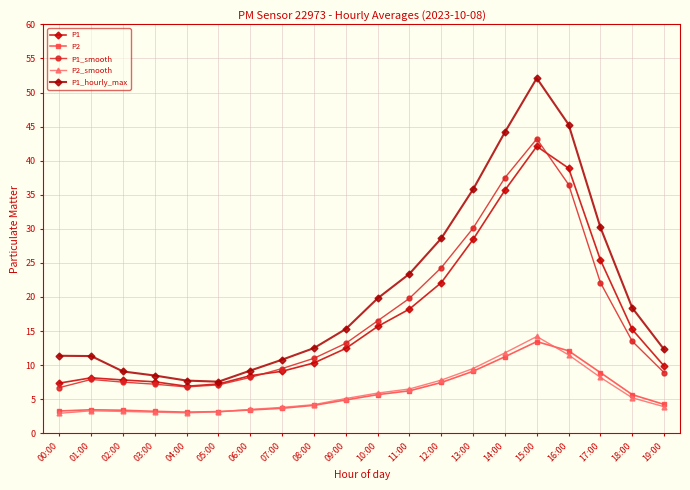

Rank the series at 09:00 from highest to lowest value.

P1_hourly_max, P1_smooth, P1, P2_smooth, P2